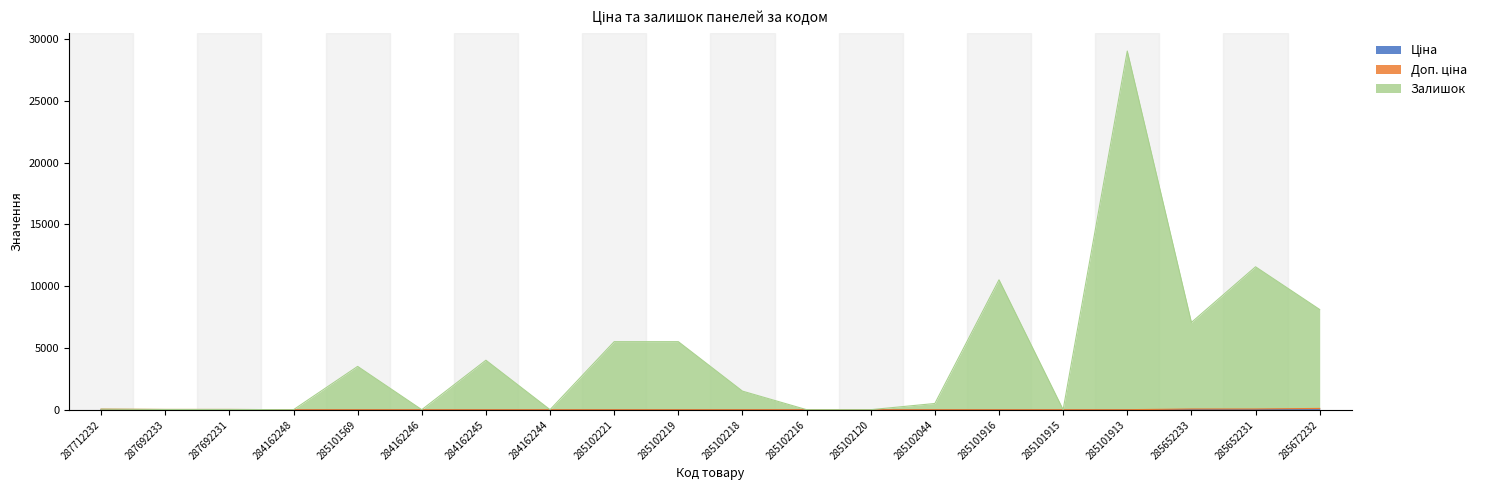

Between 284162245 and 285102216, which is larger?

285102216